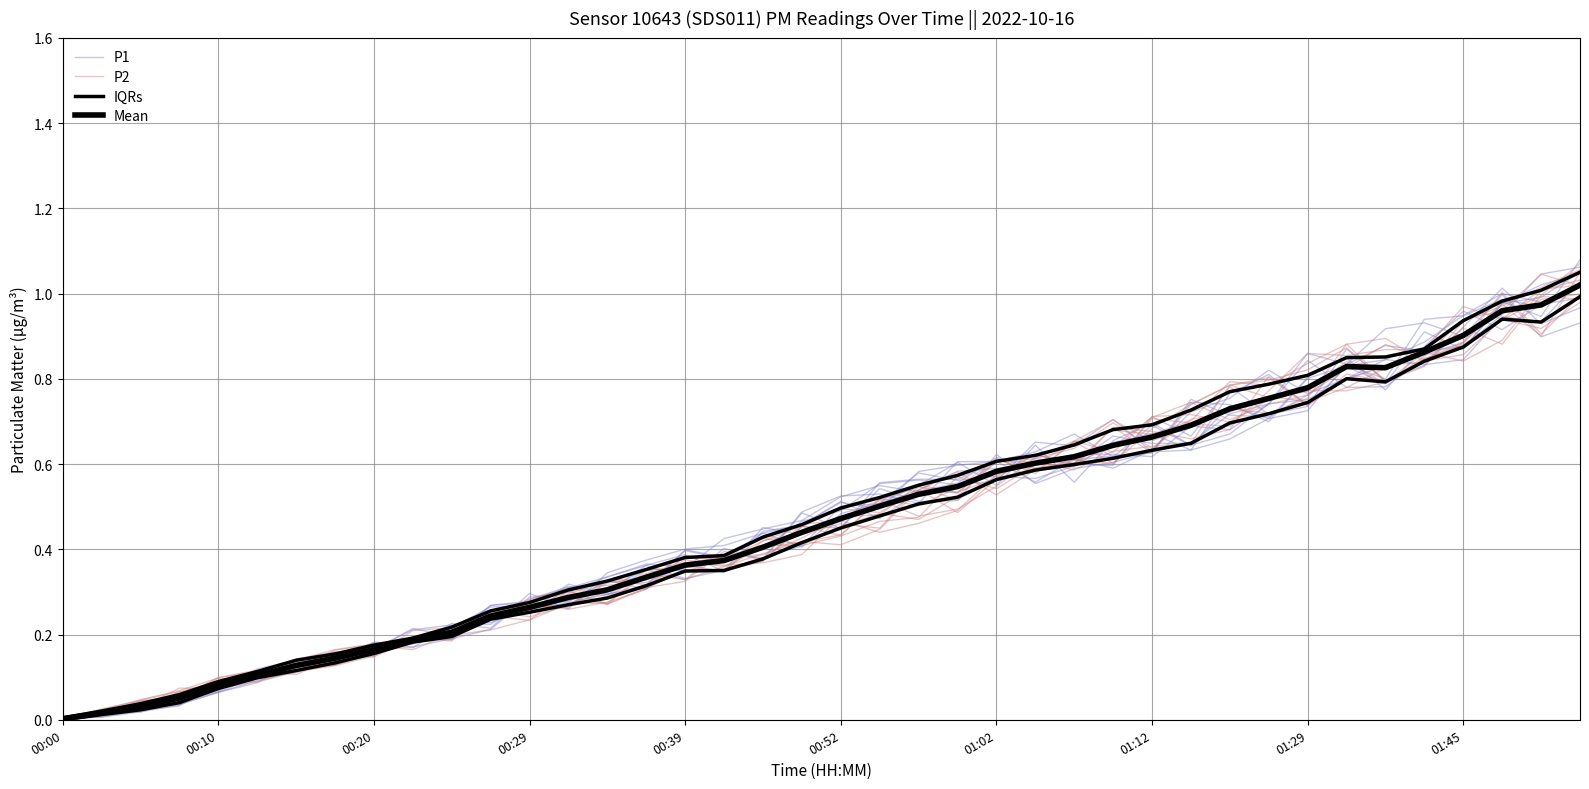

What is the greatest value displayed?

1.0